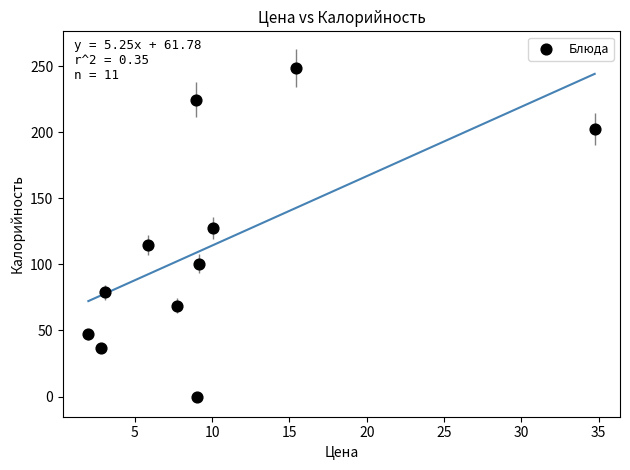

What is the range of X values (max minus min)?

32.8